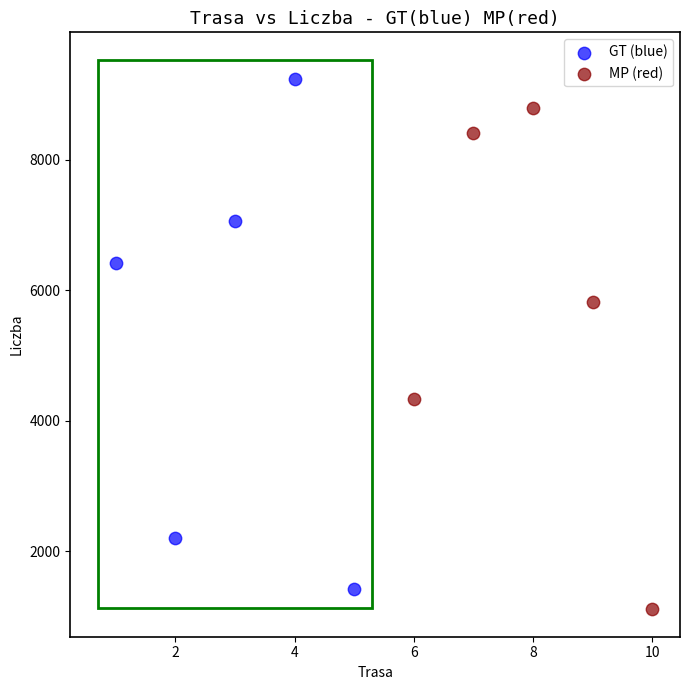

Which series contains the lowest Y value?

MP (red)